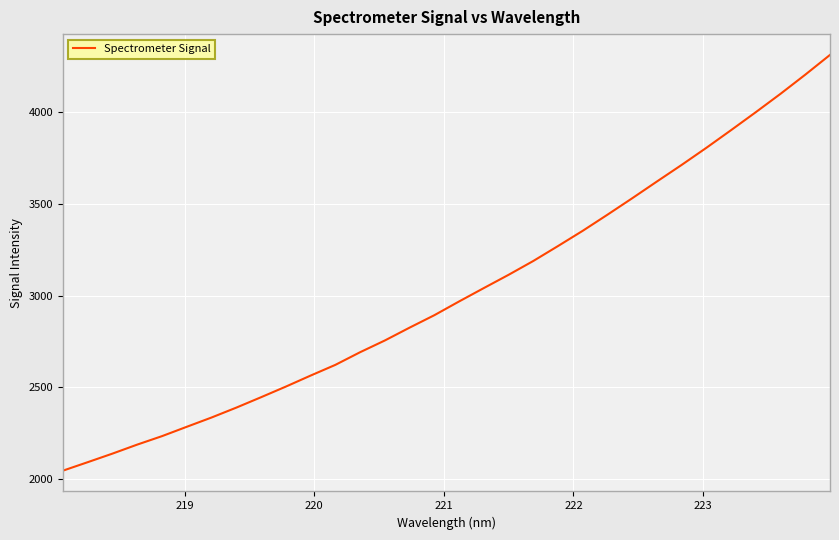

What is the greatest value displayed?

4309.1